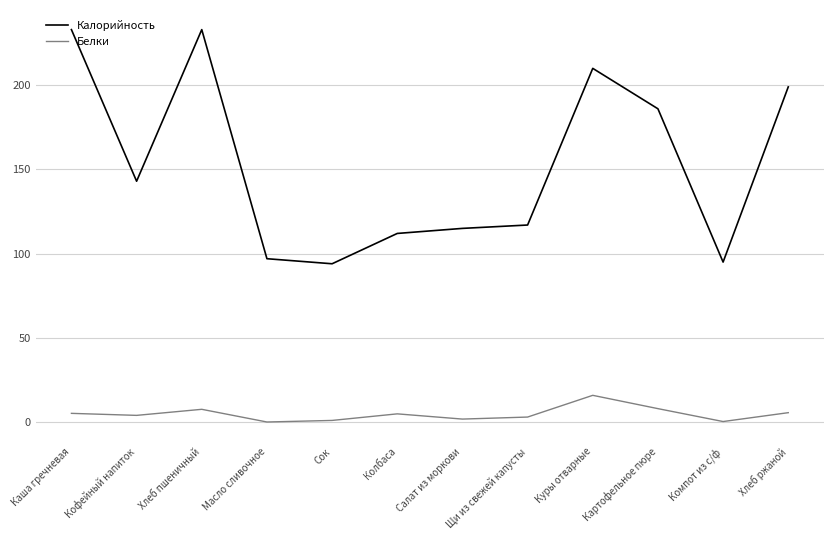

What is the maximum value shown in the chart?

233.0